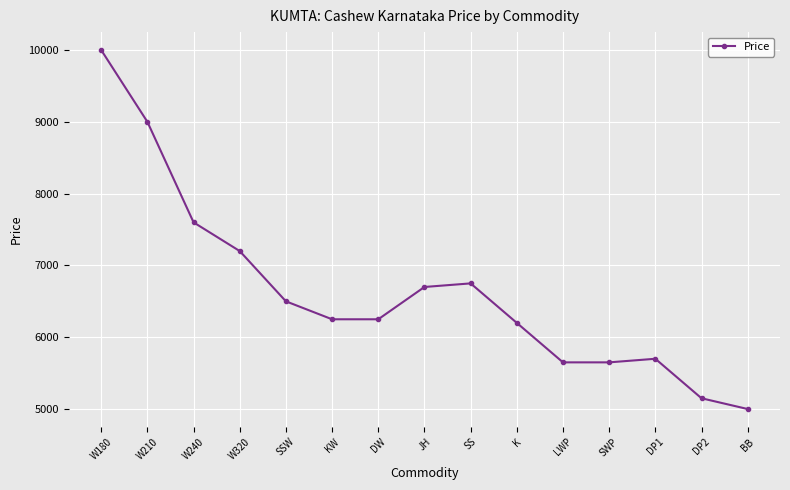

Reading left to right, list all the values displayed in this chart.

10000	9000	7600	7200	6500	6250	6250	6700	6750	6200	5650	5650	5700	5150	5000